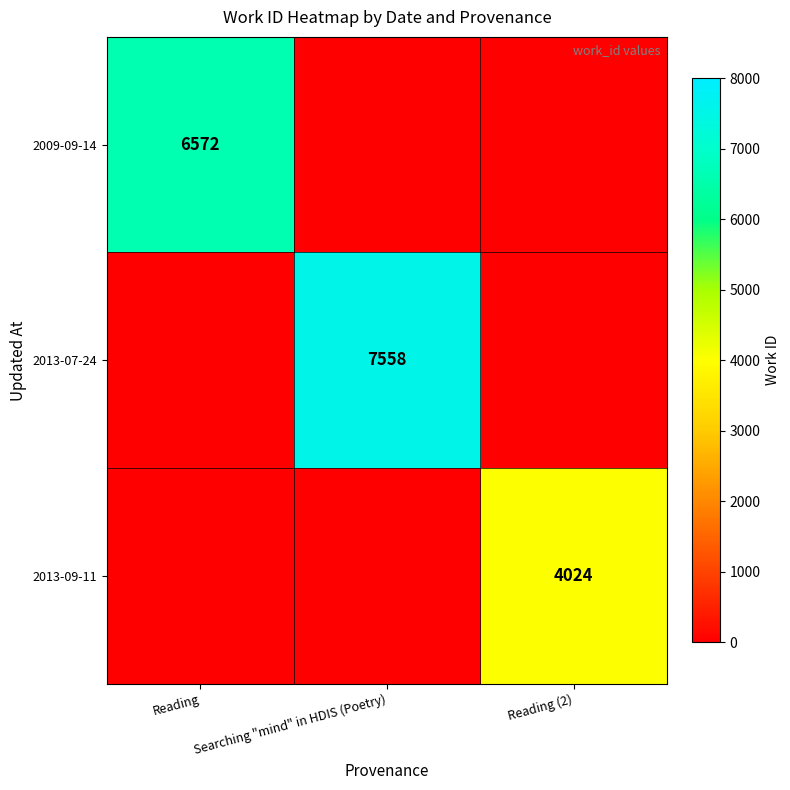

Is it true that 2013-09-11 equals 4024 at Reading (2)?

True